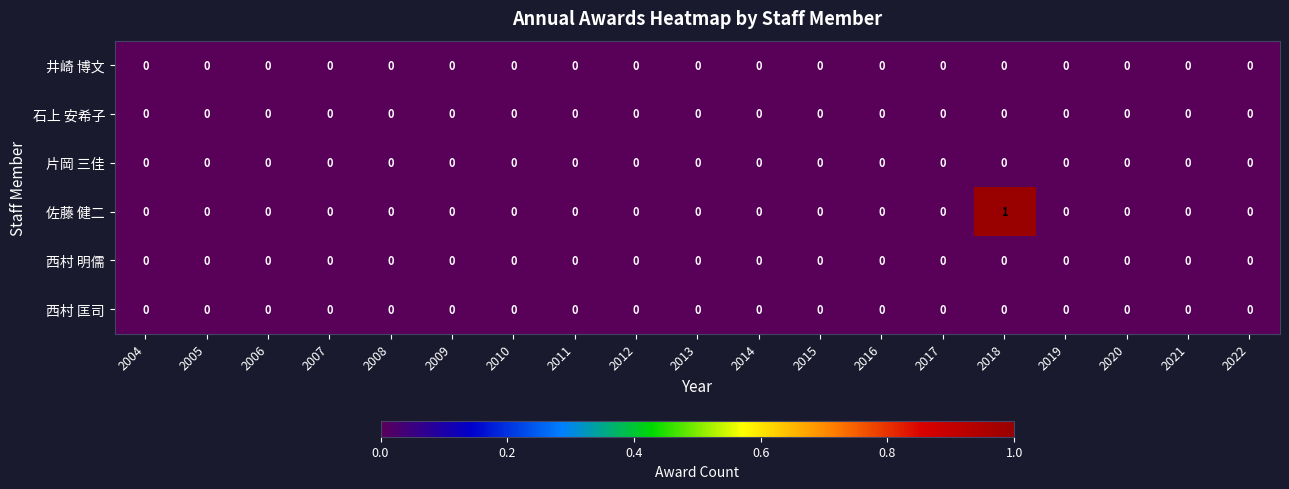

Between 2017 and 2018, which series saw the biggest shift?

佐藤 健二